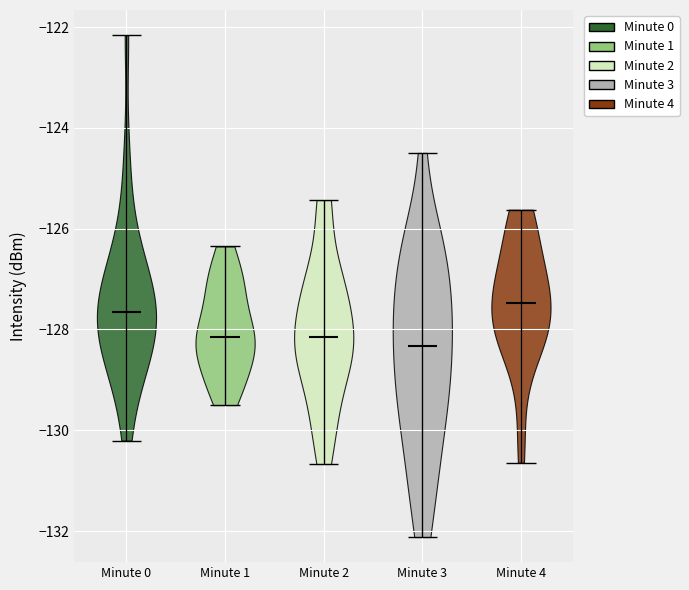

Reading left to right, read every violin against the y-axis: where its median line is, and the lowest and highest points it reaches. The values are not printed on the chart, so give them approximately, as read against the axis.

Minute 0: median line -127.6, lowest point -130.2, highest point -122.2
Minute 1: median line -128.2, lowest point -129.4, highest point -126.4
Minute 2: median line -128.2, lowest point -130.6, highest point -125.4
Minute 3: median line -128.4, lowest point -132.2, highest point -124.4
Minute 4: median line -127.4, lowest point -130.6, highest point -125.6